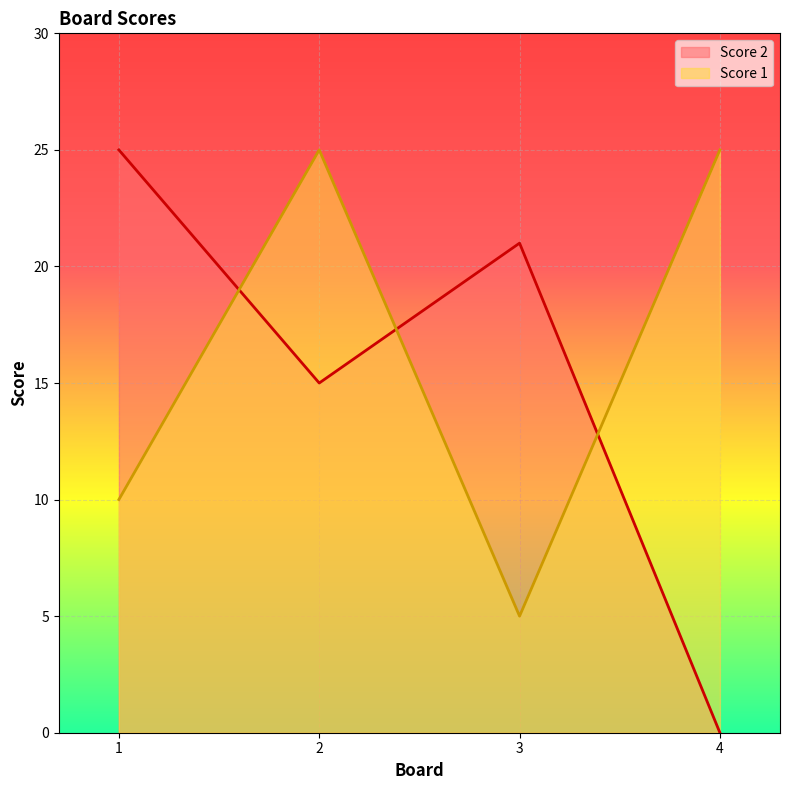

What is the maximum value for Score 2?

25